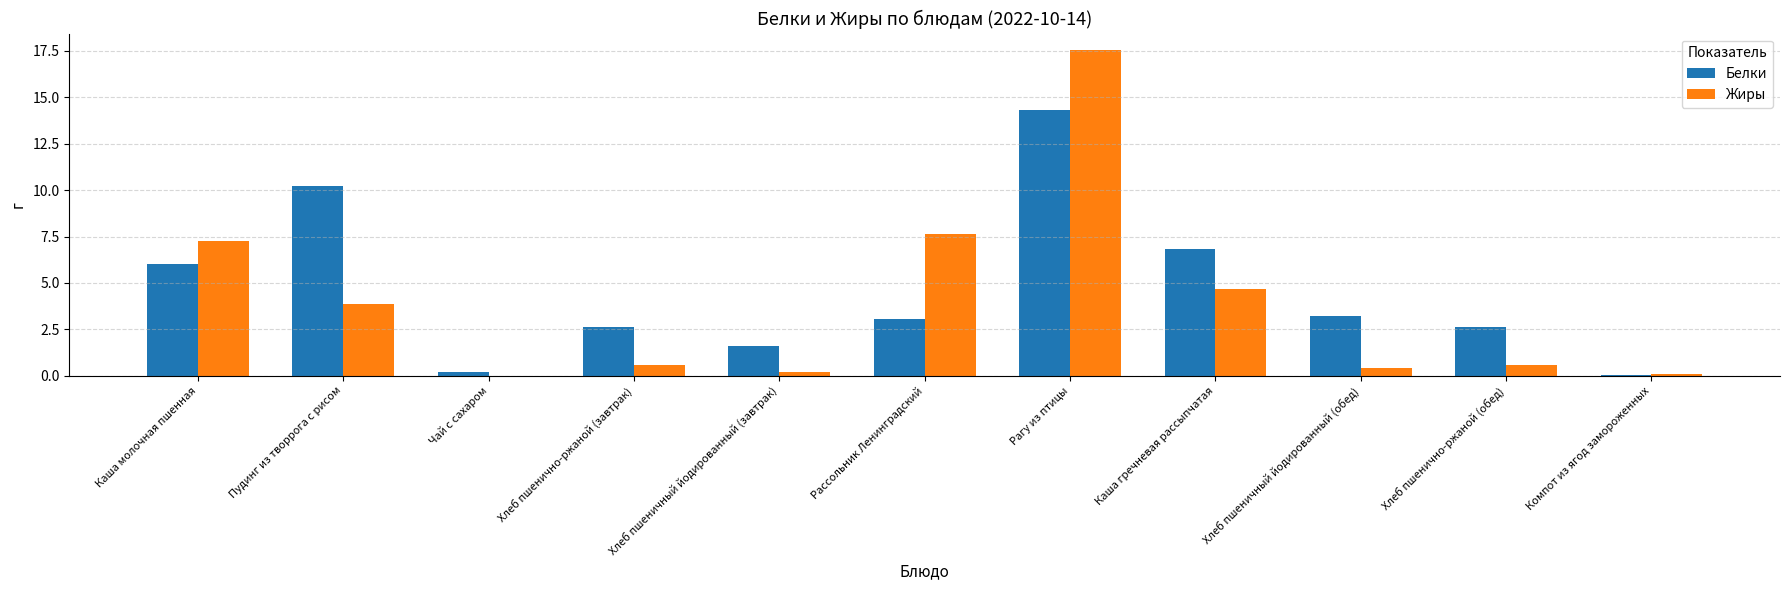

The value of Жиры at Чай с сахаром is -10.4. True or false?

False